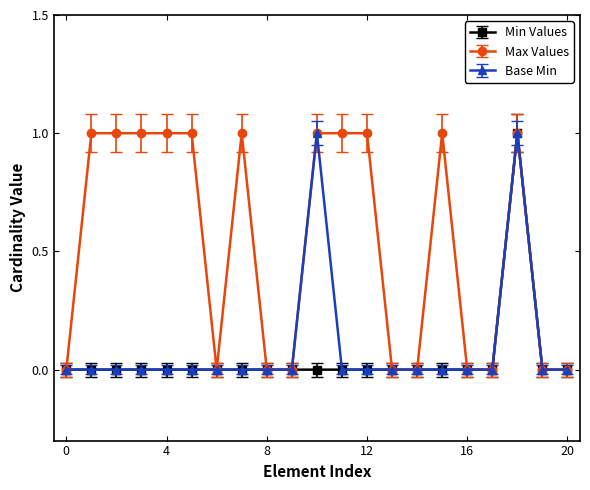

Reading left to right, transcribe all the data shown in this chart.

Min Values: 0	0	0	0	0	0	0	0	0	0	0	0	0	0	0	0	0	0	1	0	0
Max Values: 0	1	1	1	1	1	0	1	0	0	1	1	1	0	0	1	0	0	1	0	0
Base Min: 0	0	0	0	0	0	0	0	0	0	1	0	0	0	0	0	0	0	1	0	0